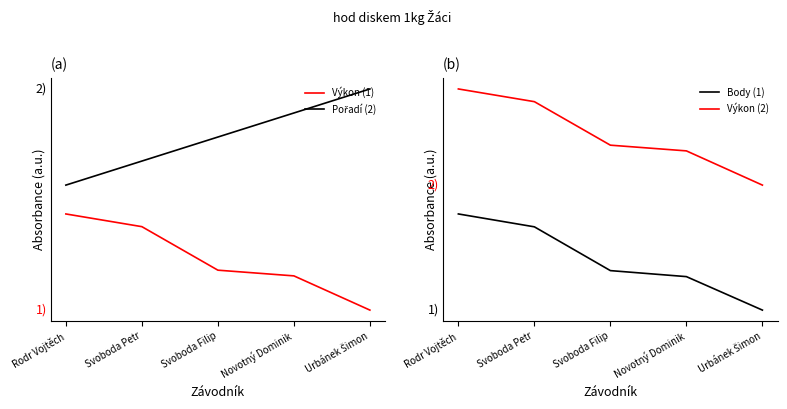

Which series has the widest spread of values?

Body (1)